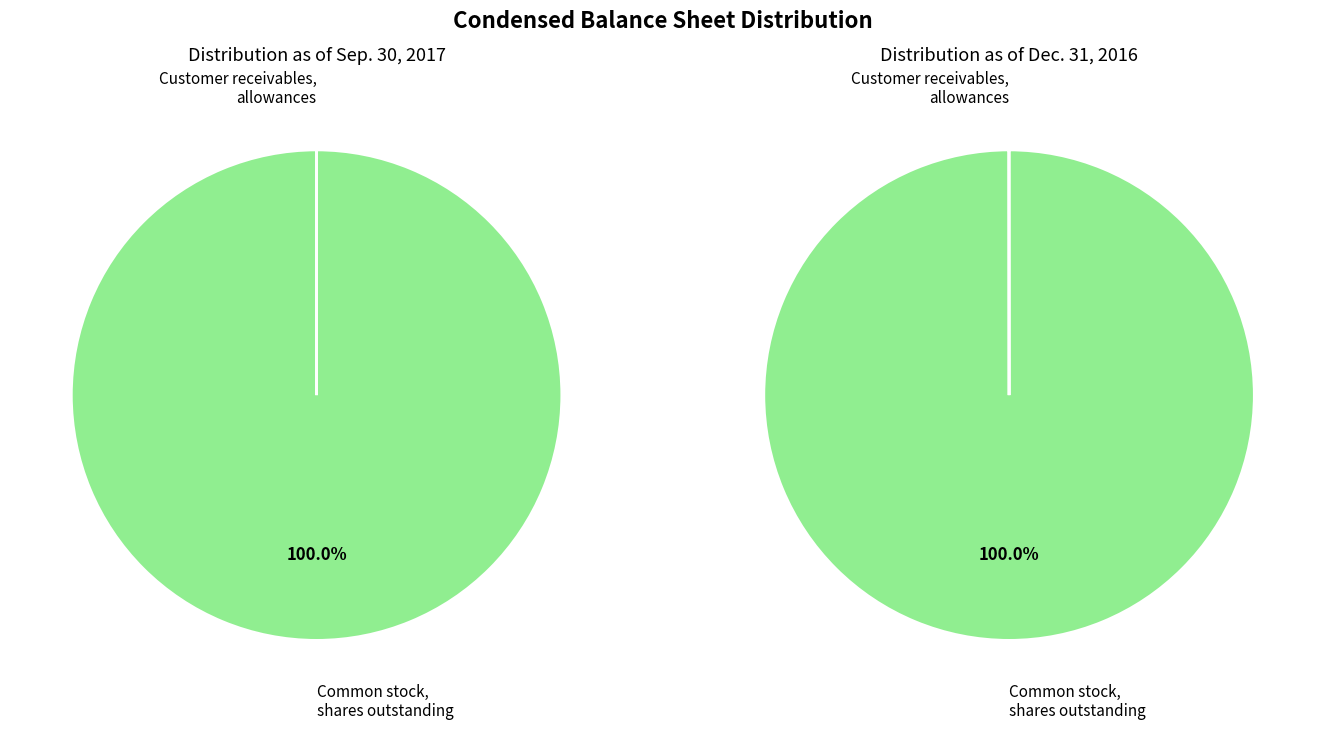

Is it true that Common stock, shares outstanding is 100% of the pie?

True